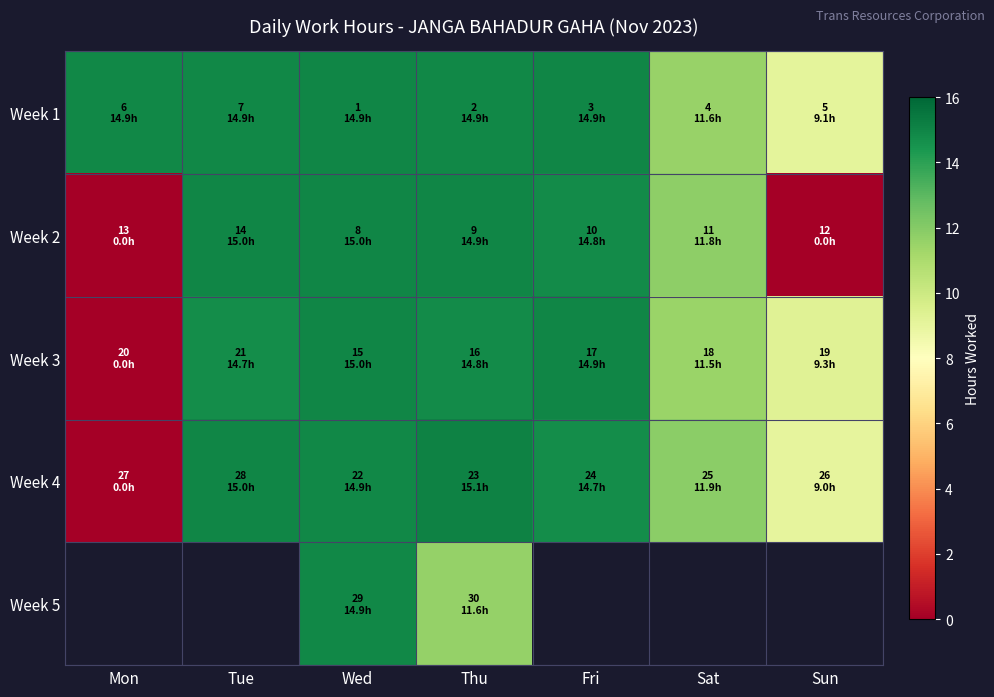

Between Mon and Wed, which is larger?

Wed